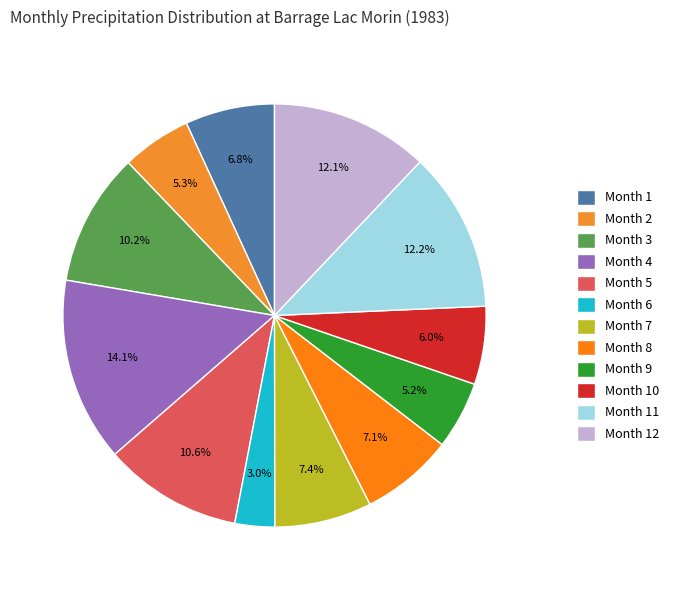

How many slices are in this pie chart?

12